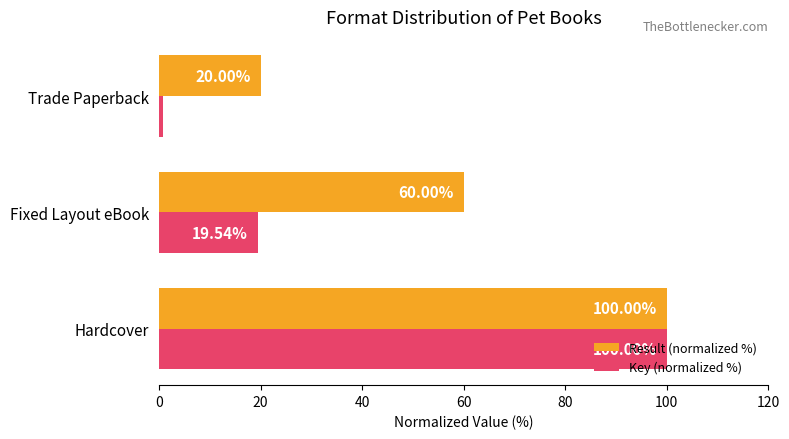

At which label does Key (normalized %) reach its peak?

Hardcover